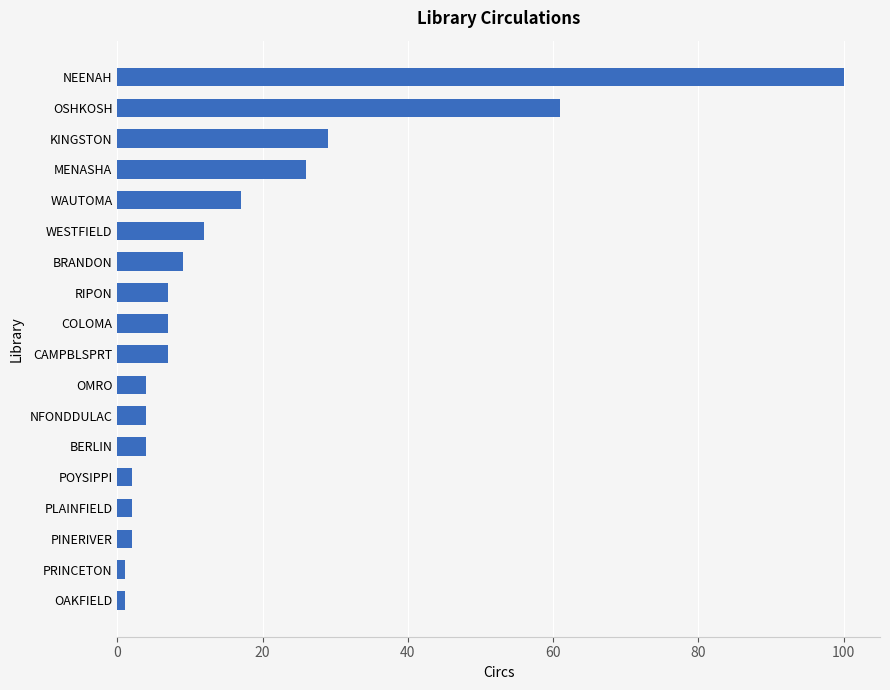

What is the maximum value shown in the chart?

100